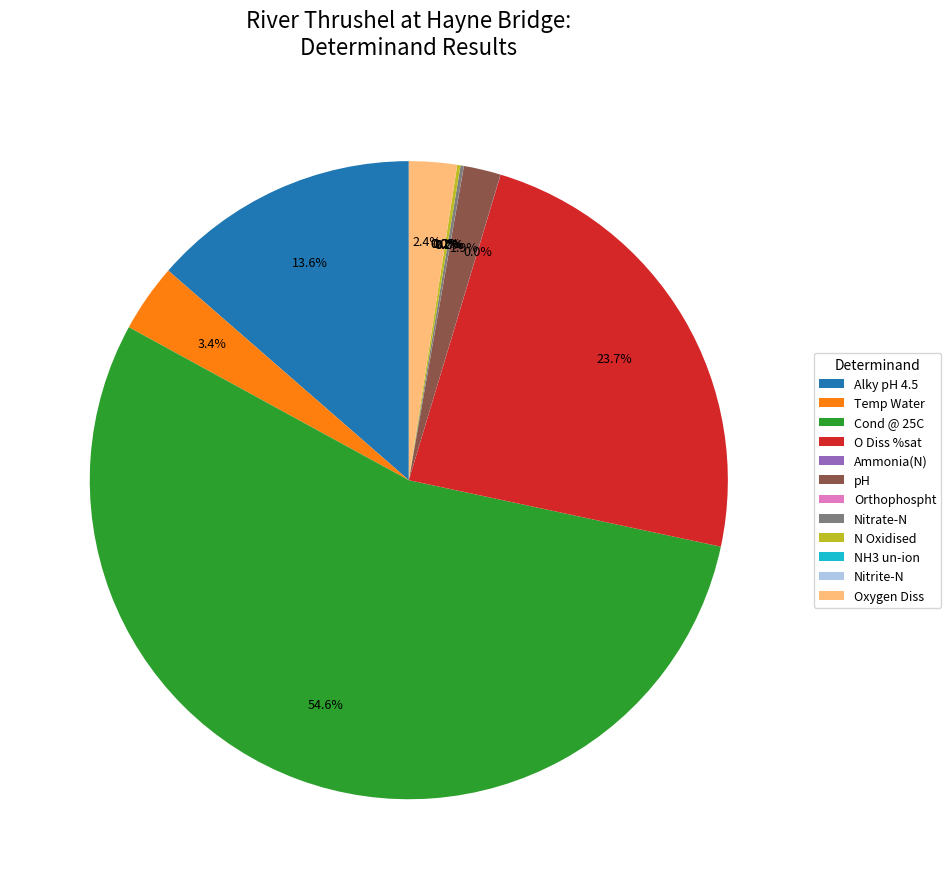

Does any single category account for the majority?

Yes